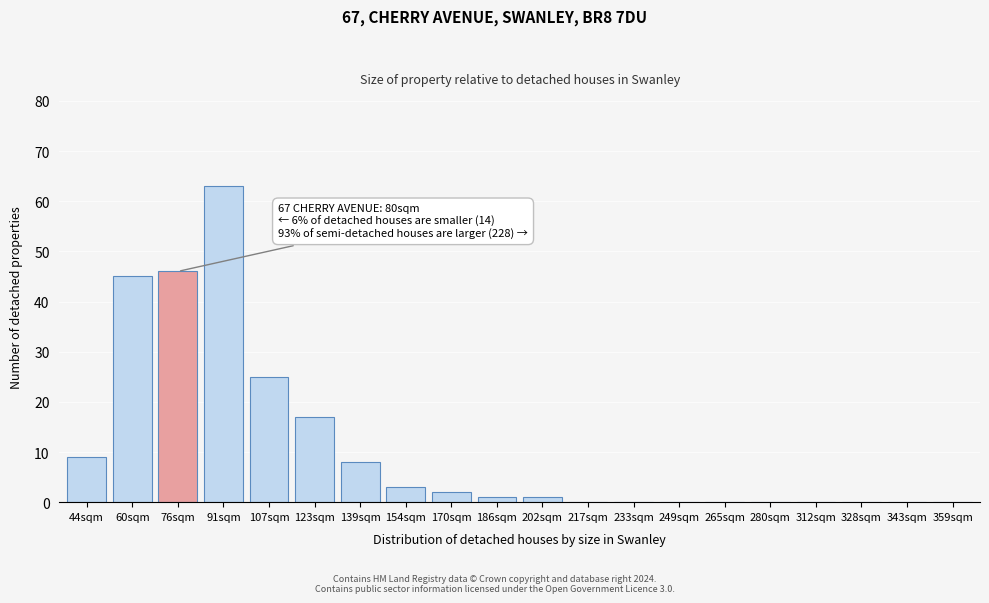

Reading left to right, what are all the values shown in this chart?

44sqm=9	60sqm=45	76sqm=46	91sqm=63	107sqm=25	123sqm=17	139sqm=8	154sqm=3	170sqm=2	186sqm=1	202sqm=1	217sqm=0	233sqm=0	249sqm=0	265sqm=0	280sqm=0	312sqm=0	328sqm=0	343sqm=0	359sqm=0